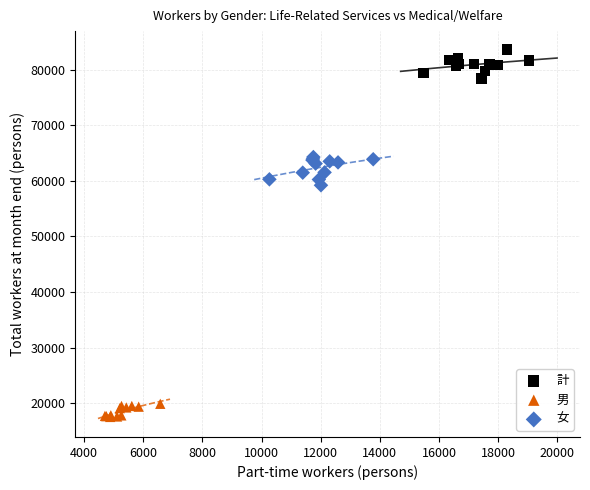

Which series contains the lowest Y value?

男